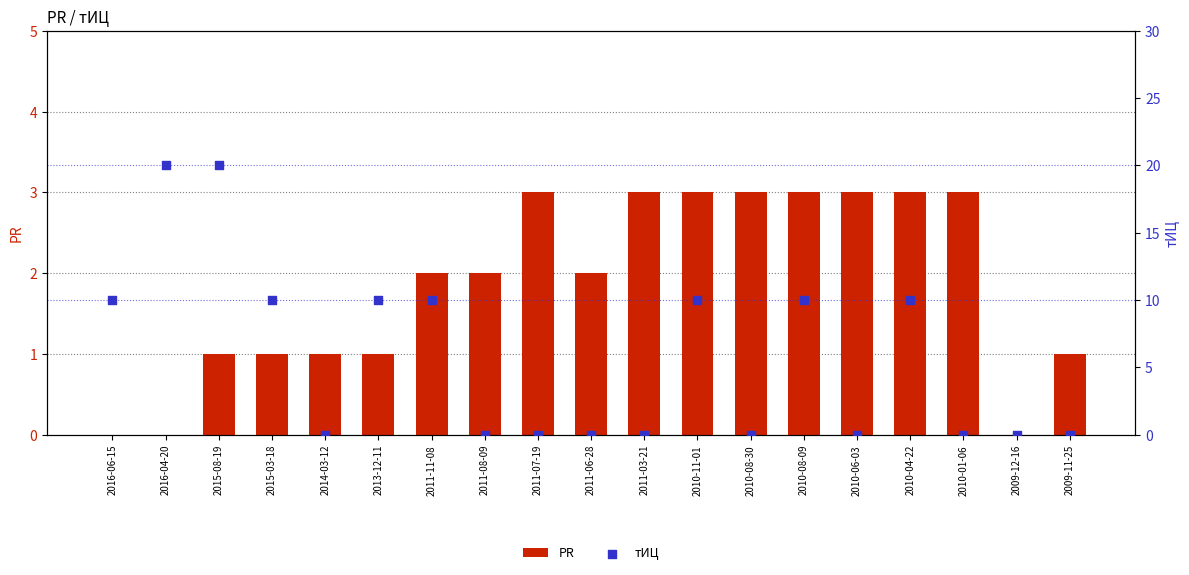

Which series has the widest spread of Y values?

тИЦ